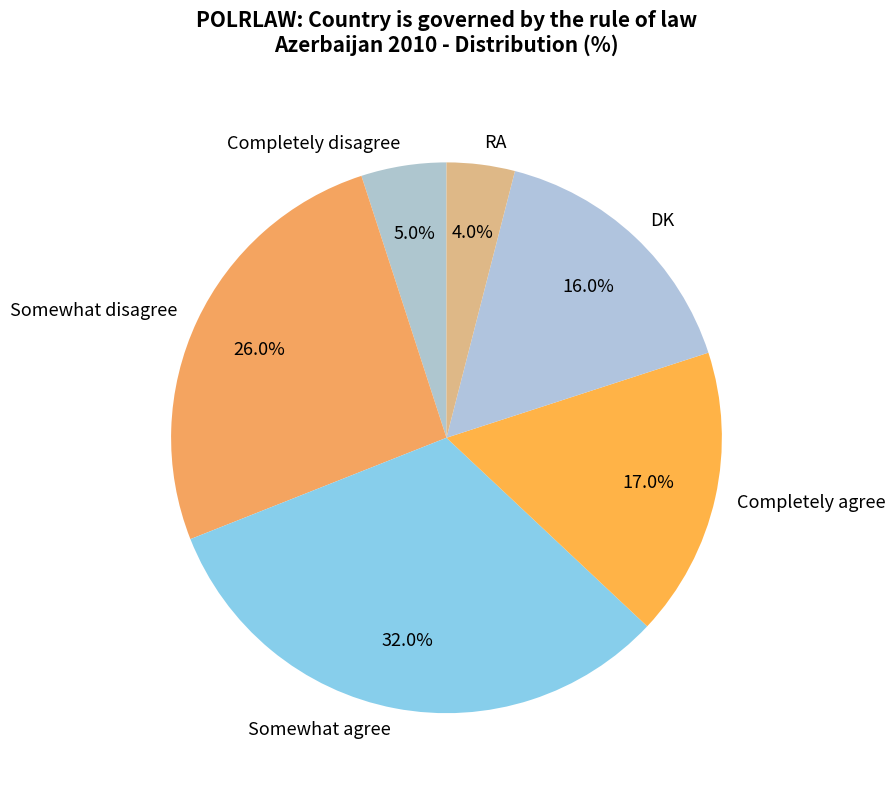

To the nearest percent, what portion does DK represent?

16%